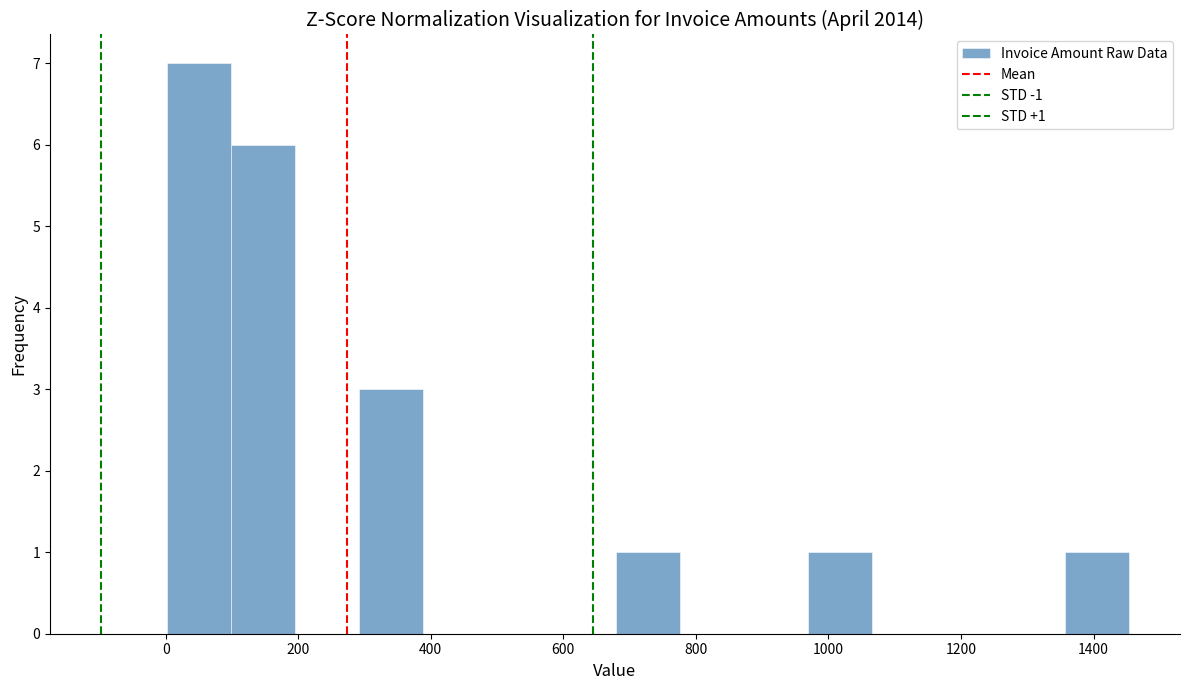

Which range on the x-axis has the tallest bar?

0 to 100